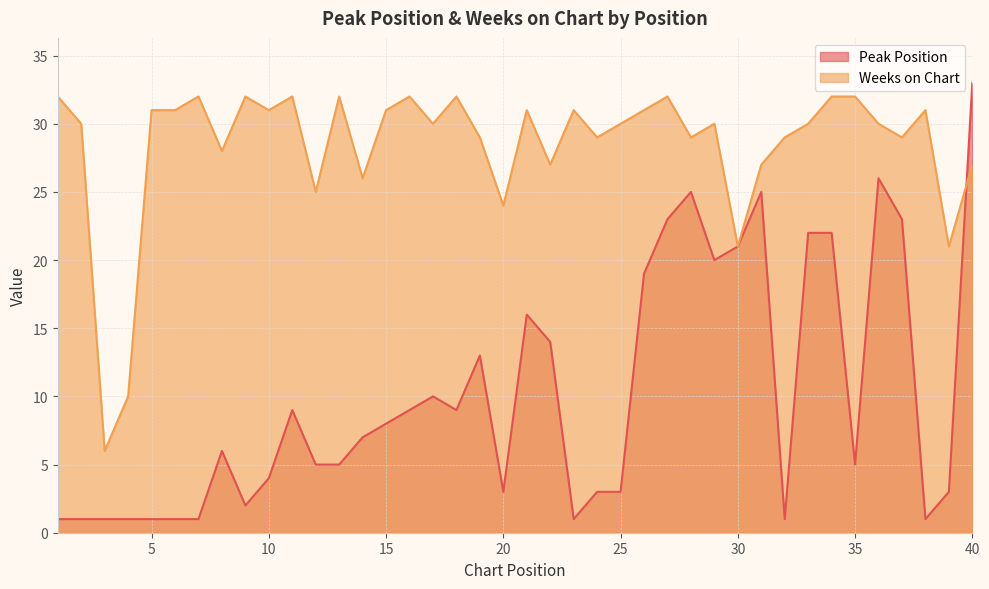

How many values in the Peak Position series exceed 7?

19